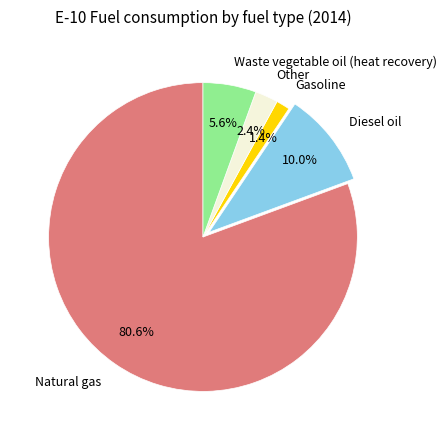

How many segments does this pie chart have?

5